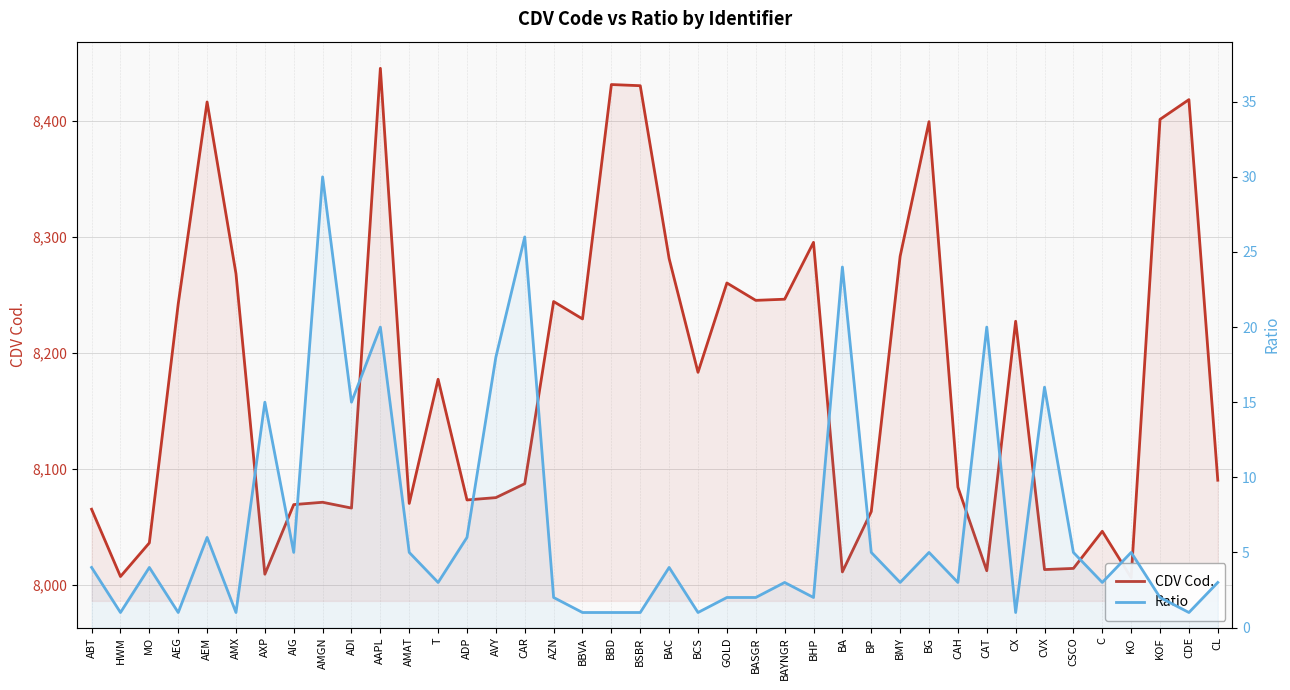

What is the highest value of the CDV Cod. series?

8445